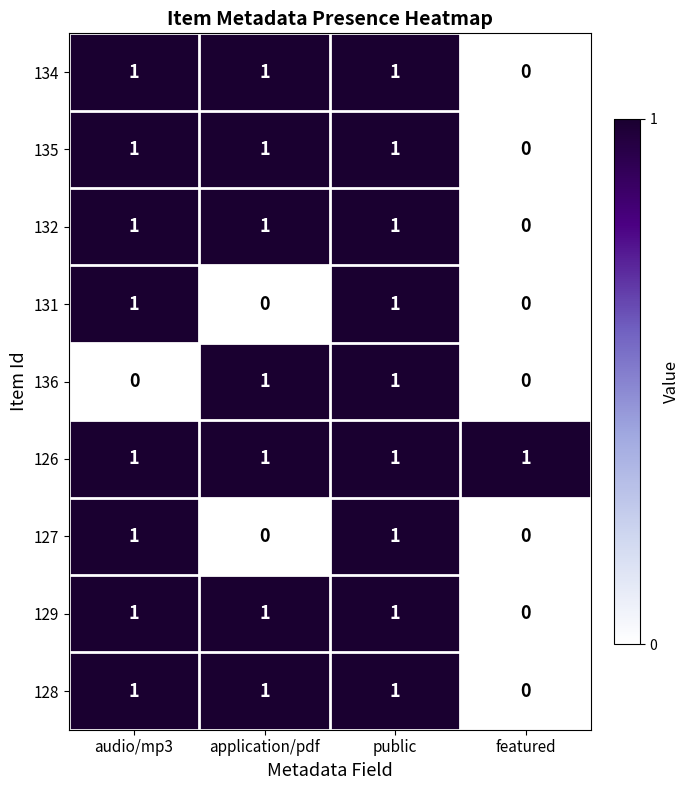

Which series has the largest total across all categories?

126